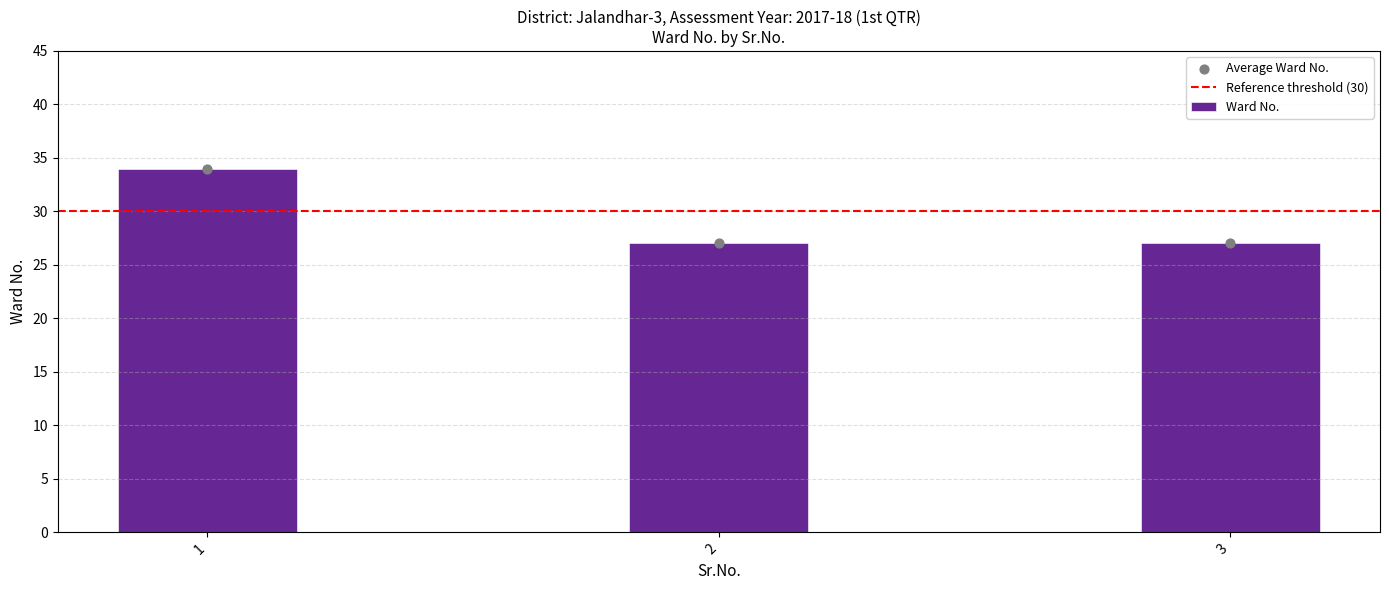

Which has a higher value, 3 or 1?

1